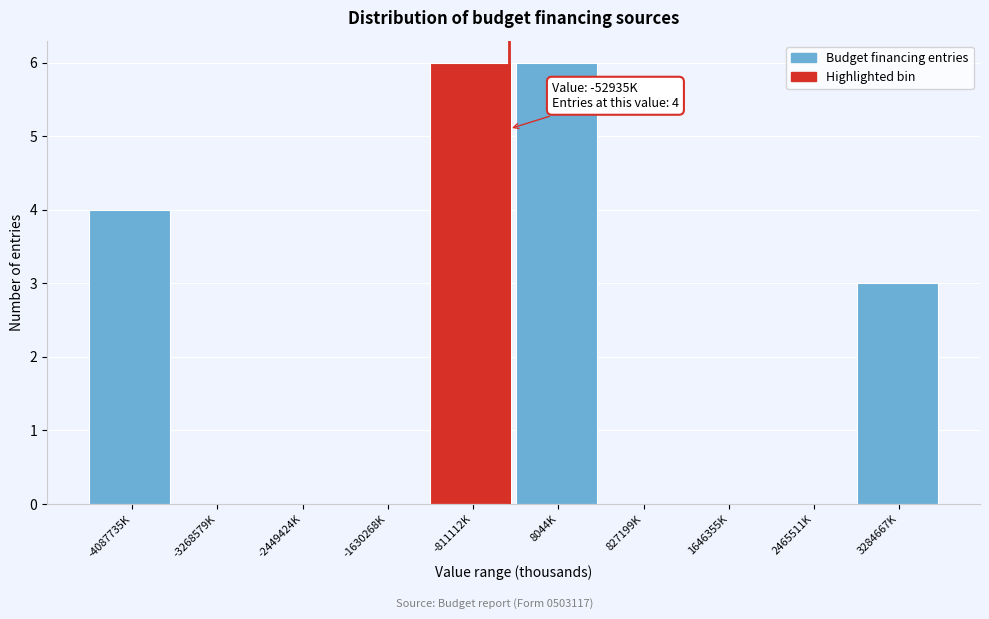

Reading left to right, extract all data points from this chart.

-4087735K=4	-3268579K=0	-2449424K=0	-1630268K=0	-811112K=6	8044K=6	827199K=0	1646355K=0	2465511K=0	3284667K=3